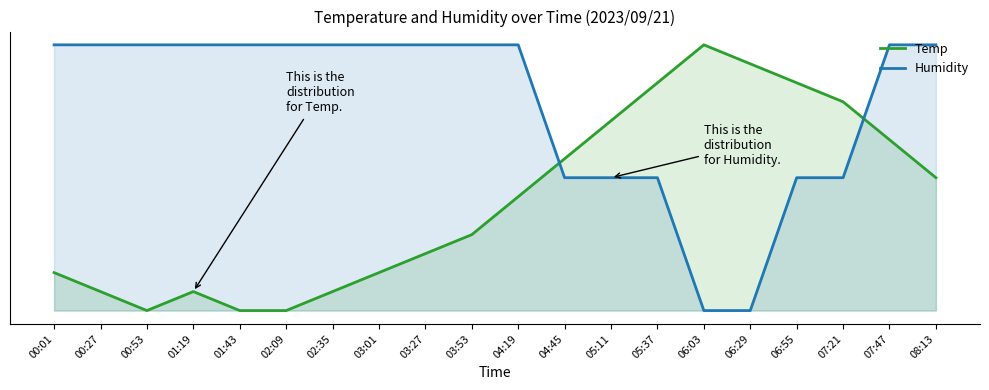

What is the highest value of the Temp series?

1.0